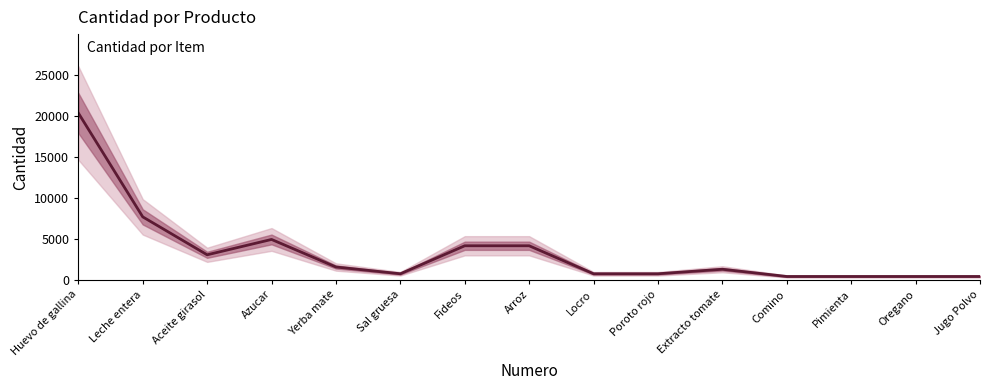

Which has a higher value, Fideos or Huevo de gallina?

Huevo de gallina